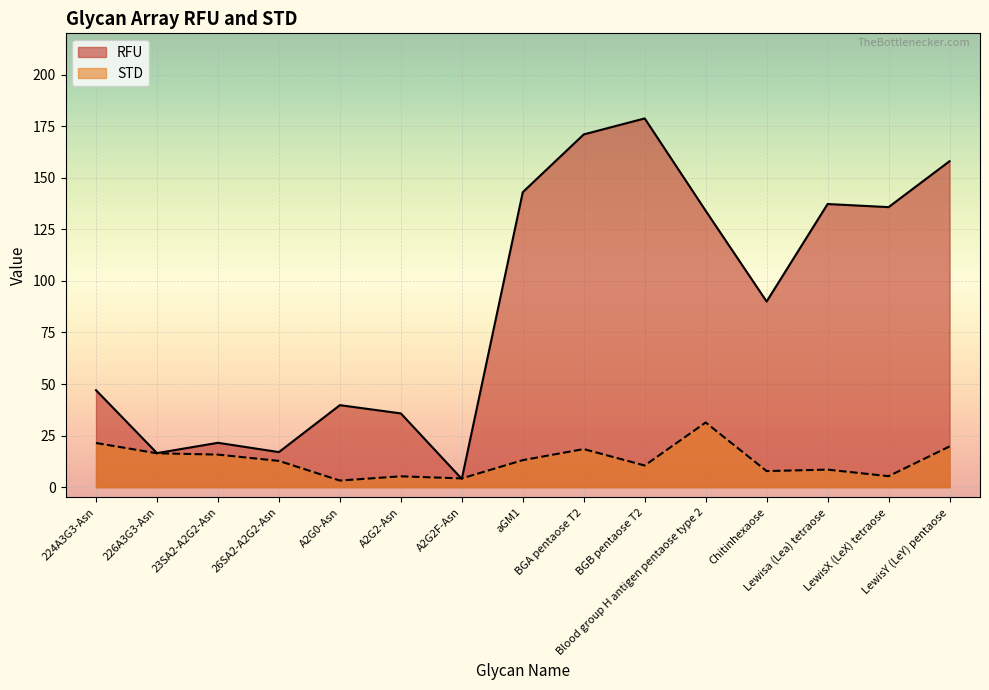

At BGA pentaose T2, list the series in order from largest to smallest.

RFU, STD